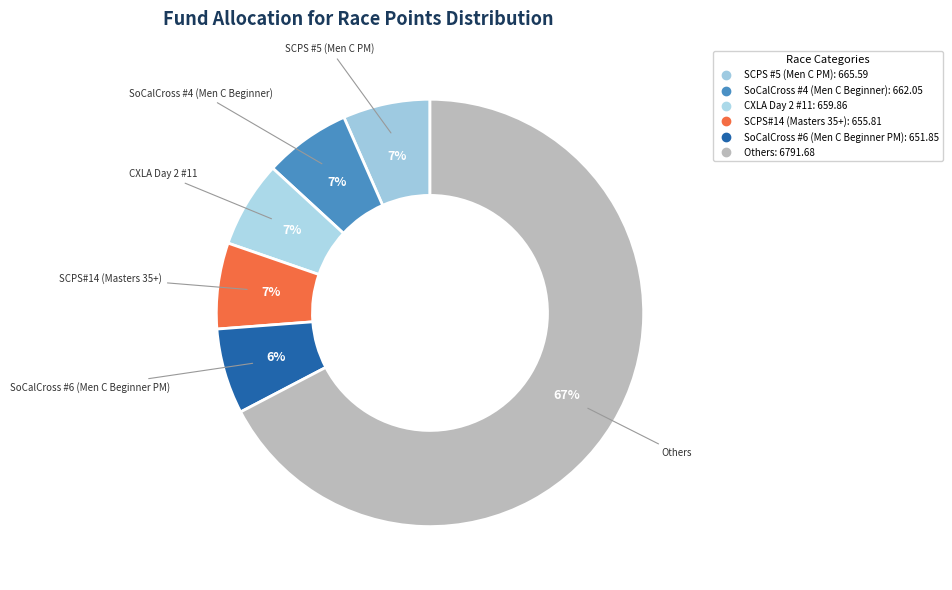

Count the number of slices in the pie.

6